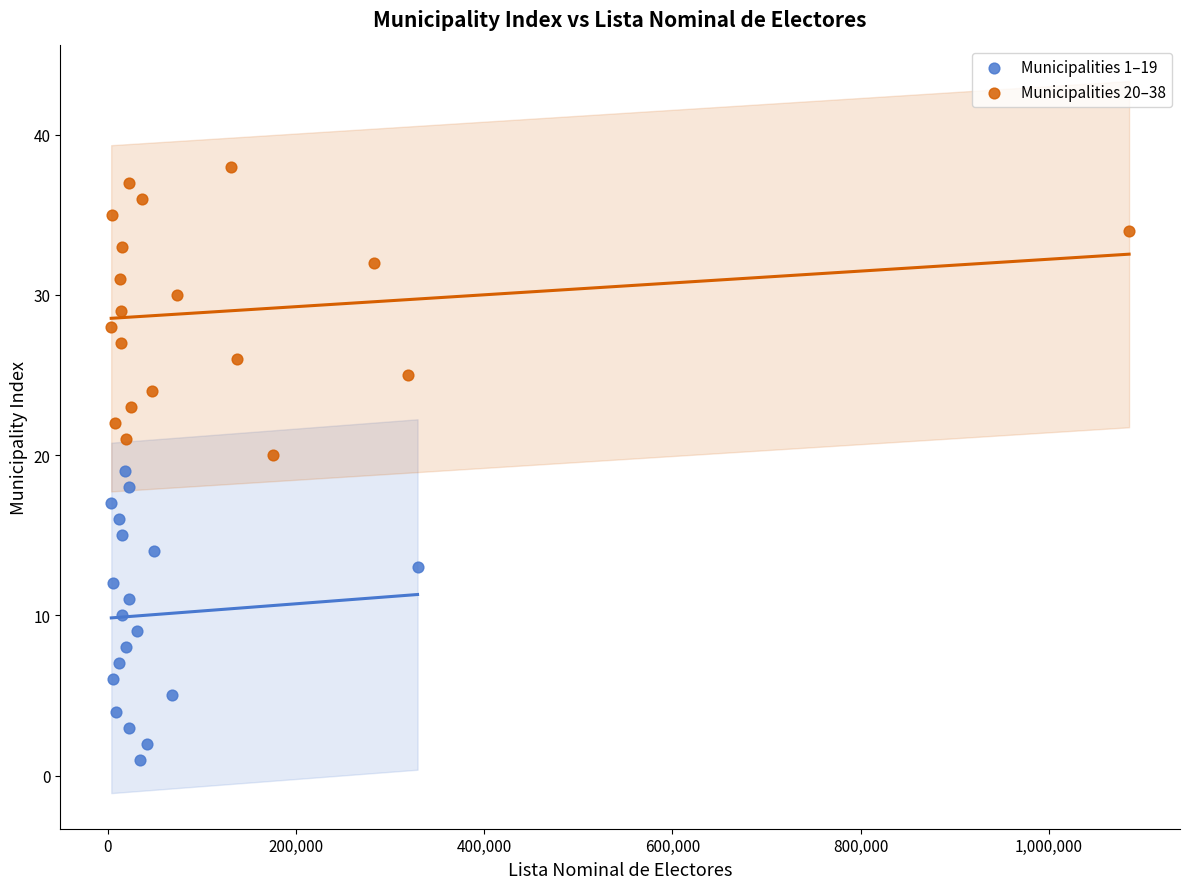

Which series contains the highest Y value?

Municipalities 20–38